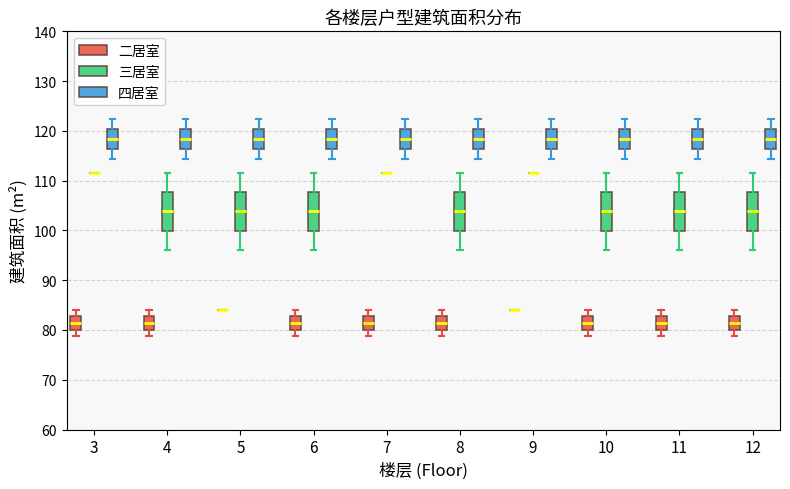

Where is the lower edge of the box for 7 (二居室) on the y-axis? The values are not printed on the chart, so give them approximately, as read against the axis.

80